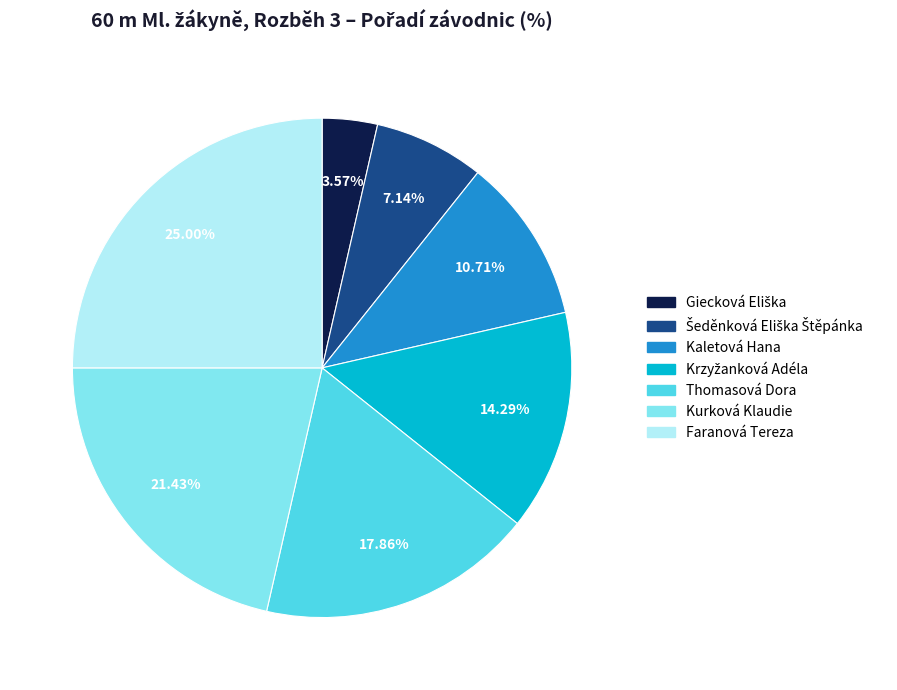

Which category has the biggest portion of the pie?

Faranová Tereza